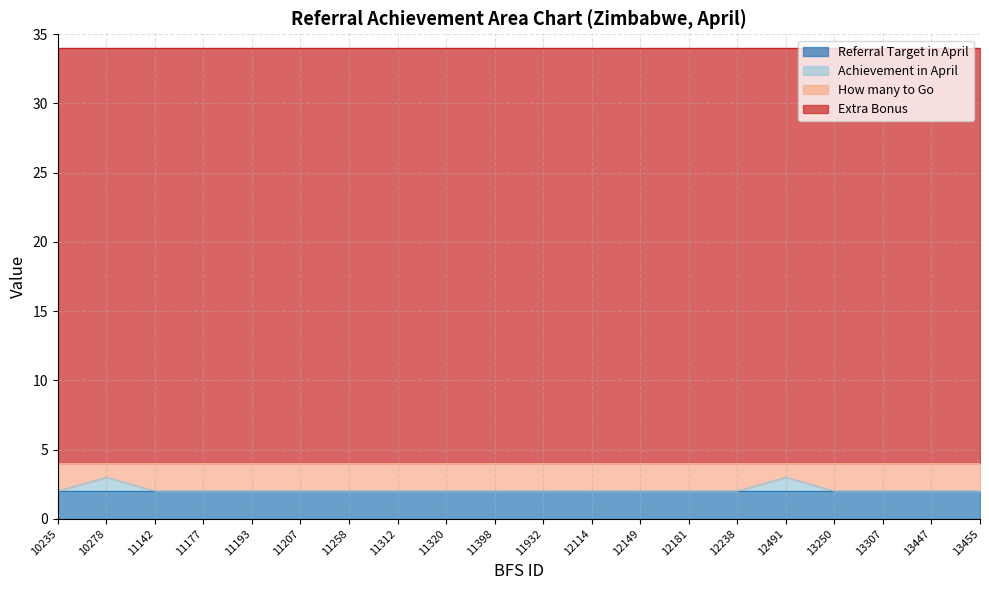

Which label corresponds to the largest value in the chart?

10235